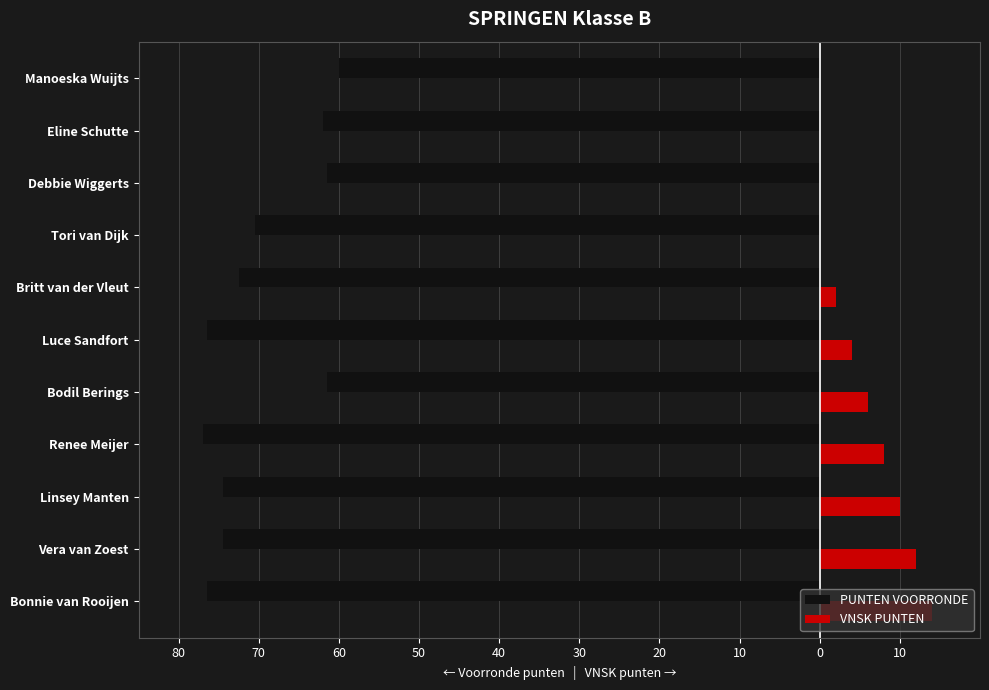

What is the value of the VNSK PUNTEN bar at the 4th from the left?

8.0